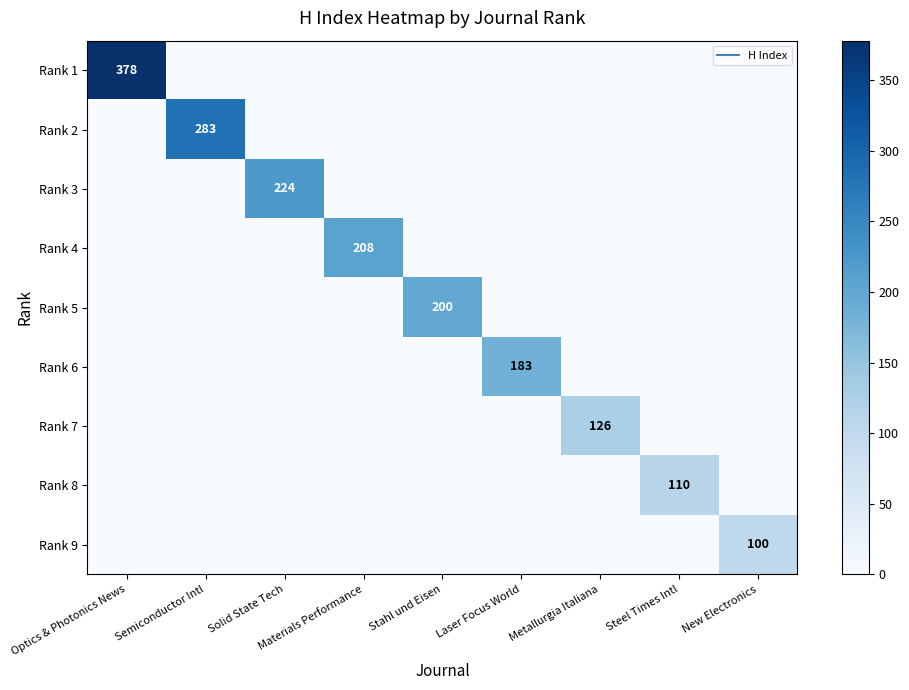

What is the average value of the Rank 1 series?

42